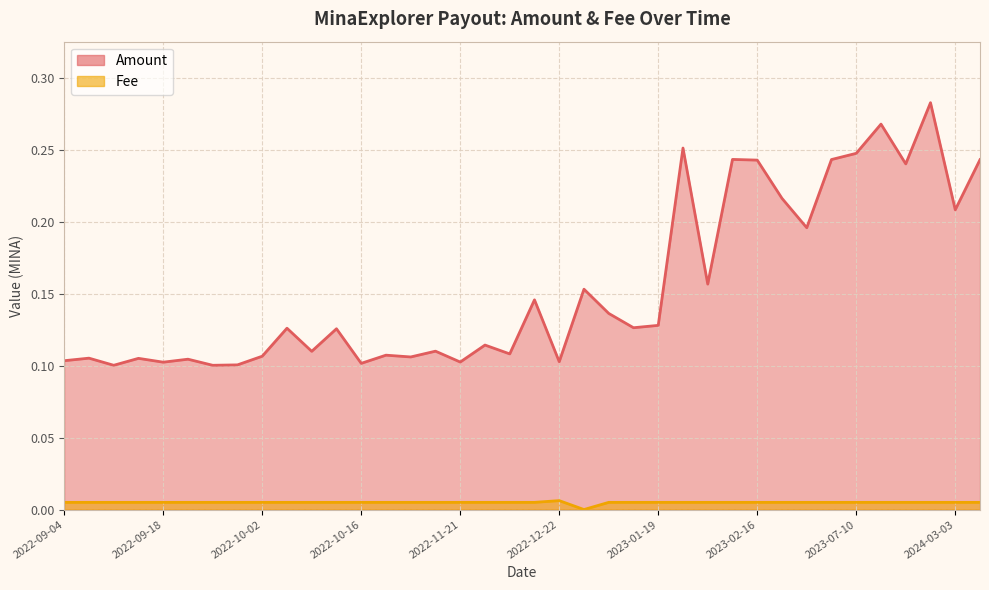

True or false: Amount has a value of 0.1 at 2022-09-28.

True